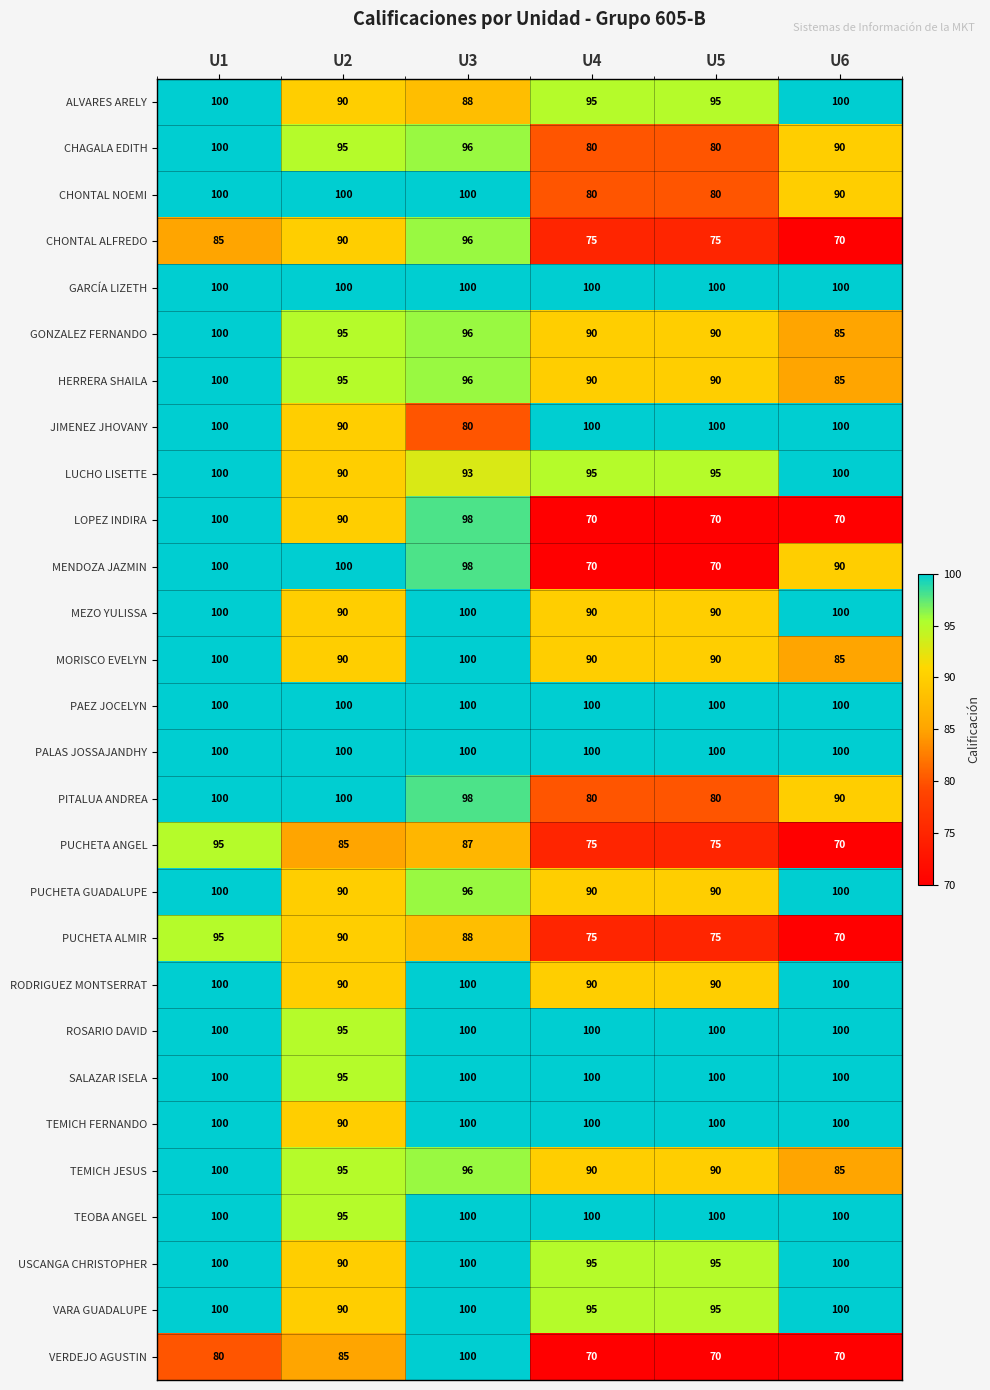

Is it true that PALAS JOSSAJANDHY equals 100 at U1?

True